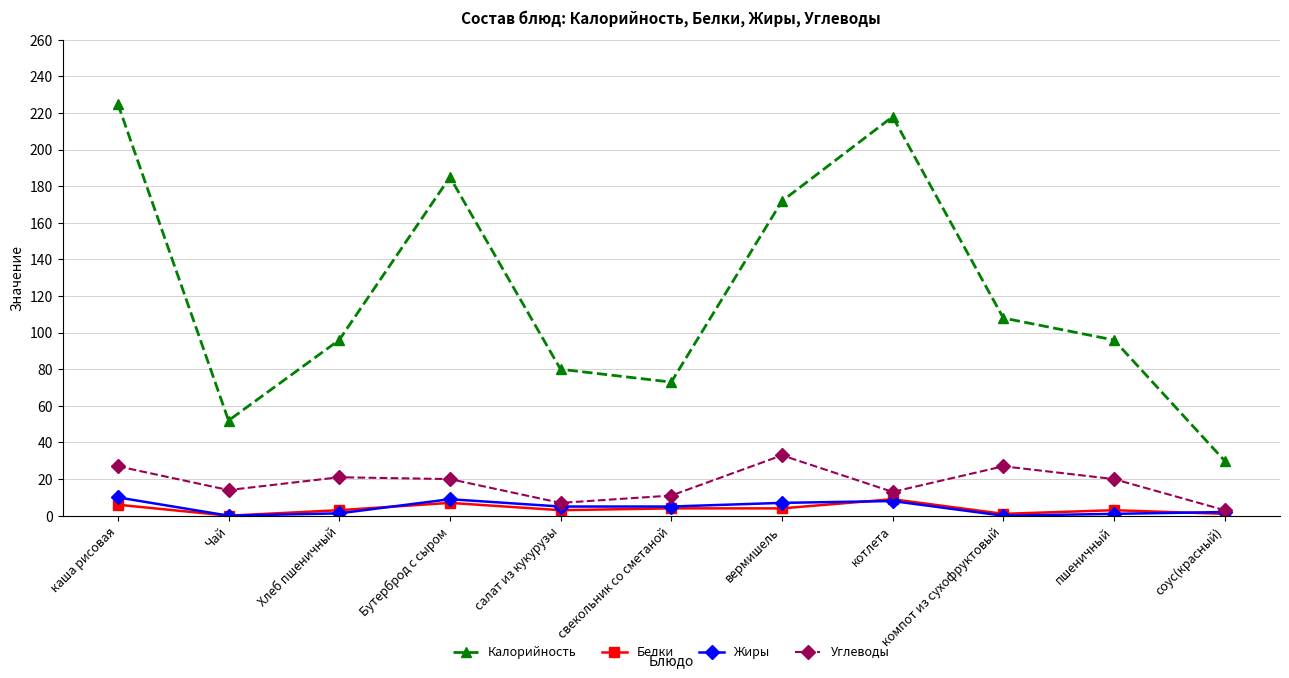

At which category does the chart reach its peak across all series?

каша рисовая